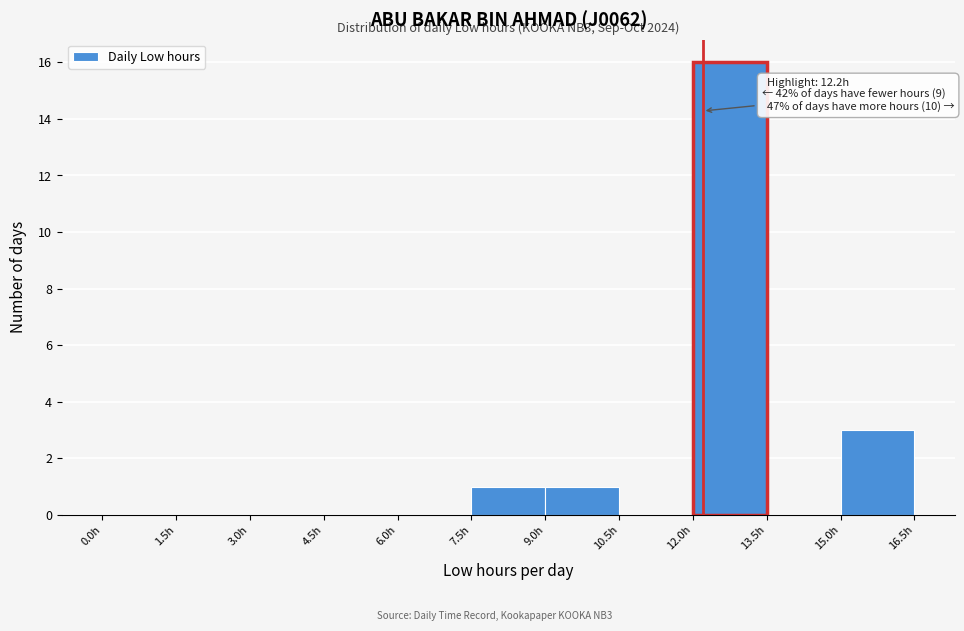

Which range on the x-axis has the tallest bar?

12.0 to 13.5